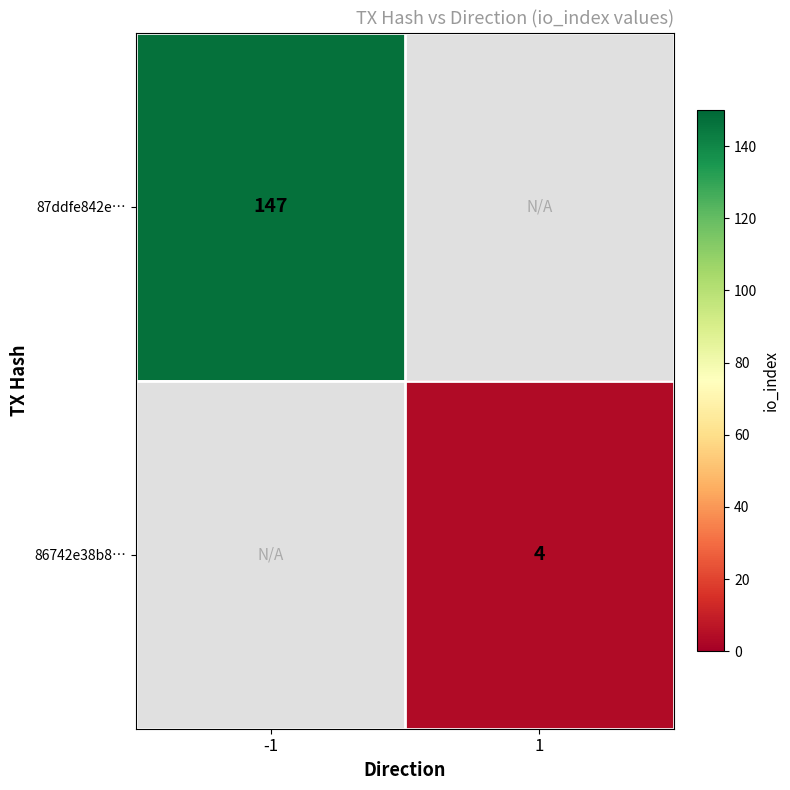

At how many categories does at least one series exceed 133?

1